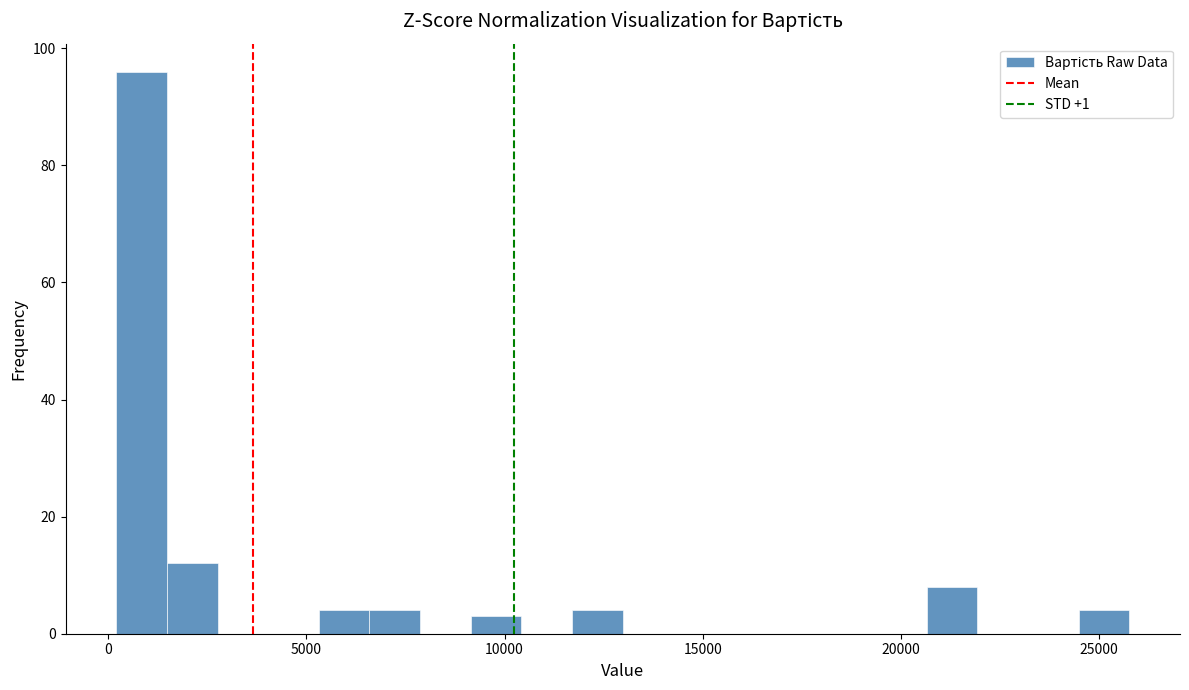

Read against the x-axis, roughly where is the centre of the tallest bar?

1000